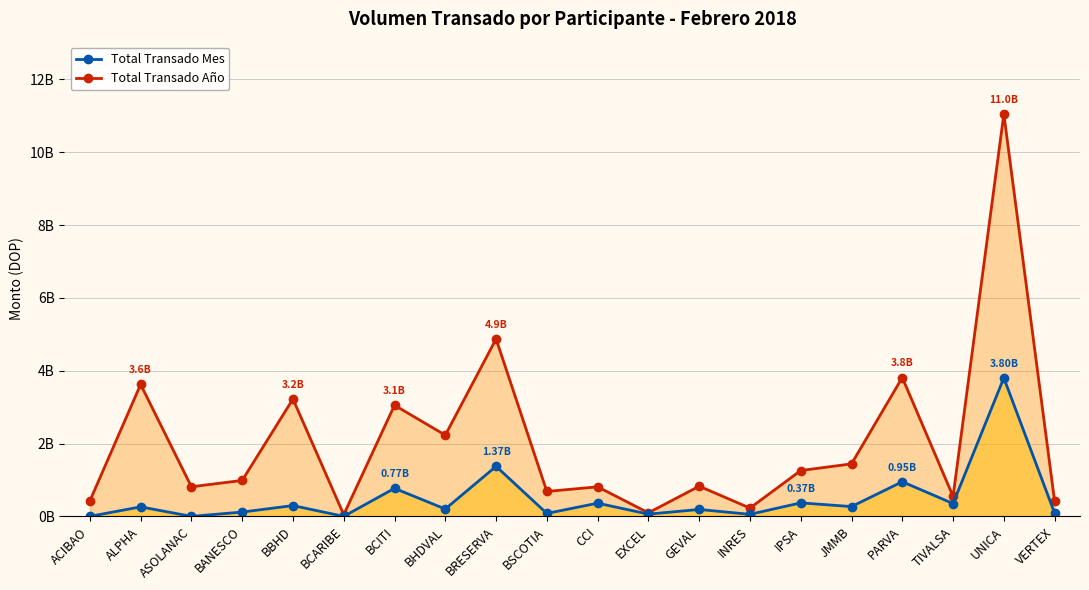

What is the total value across all series at TIVALSA?

900343514.6